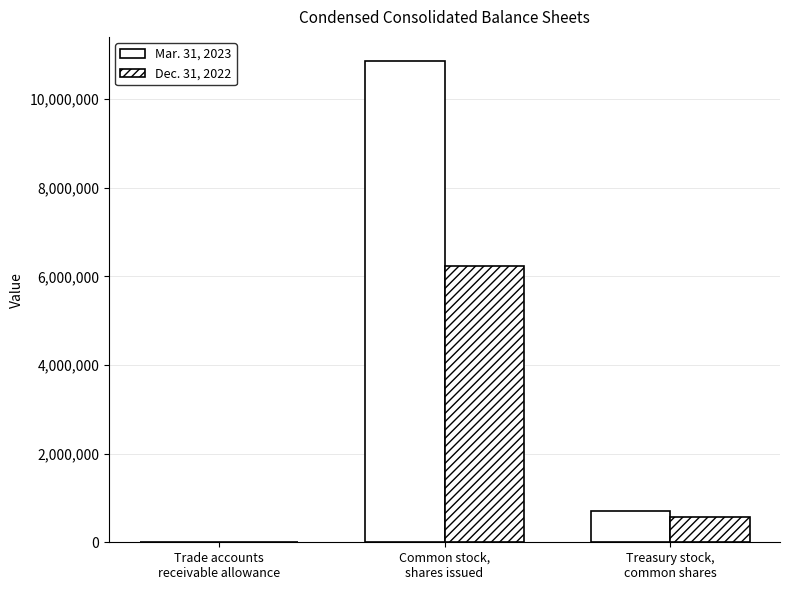

What is the difference between the maximum and second lowest values in the Mar. 31, 2023 series?

10149539